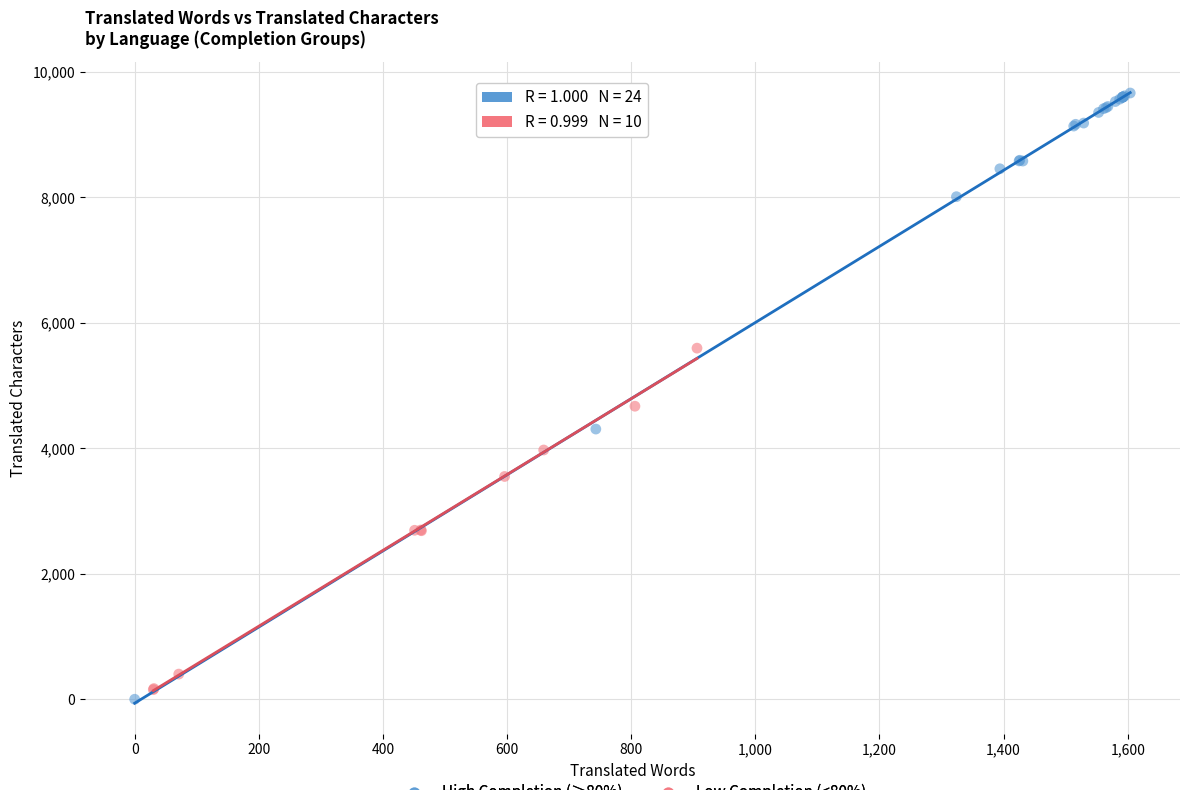

Which series reaches the maximum Y coordinate?

High Completion (≥80%)